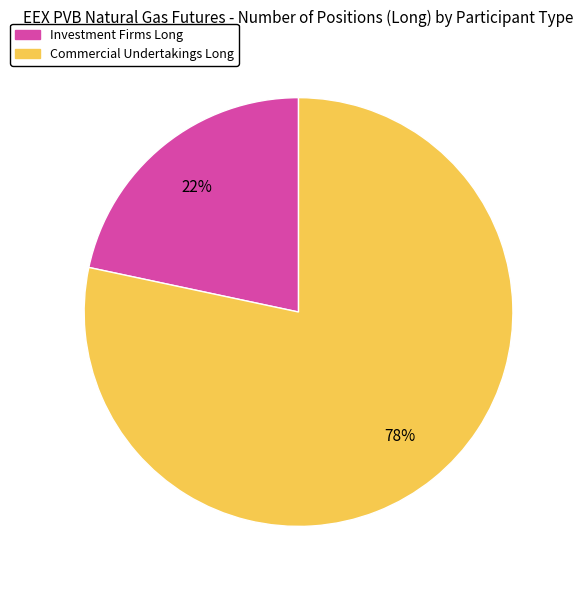

To the nearest percent, what is the average slice percentage?

50%